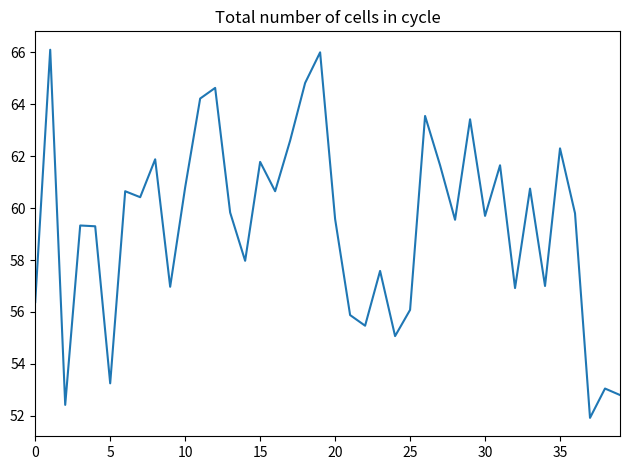

Does the chart display data point markers on the line(s)?

No